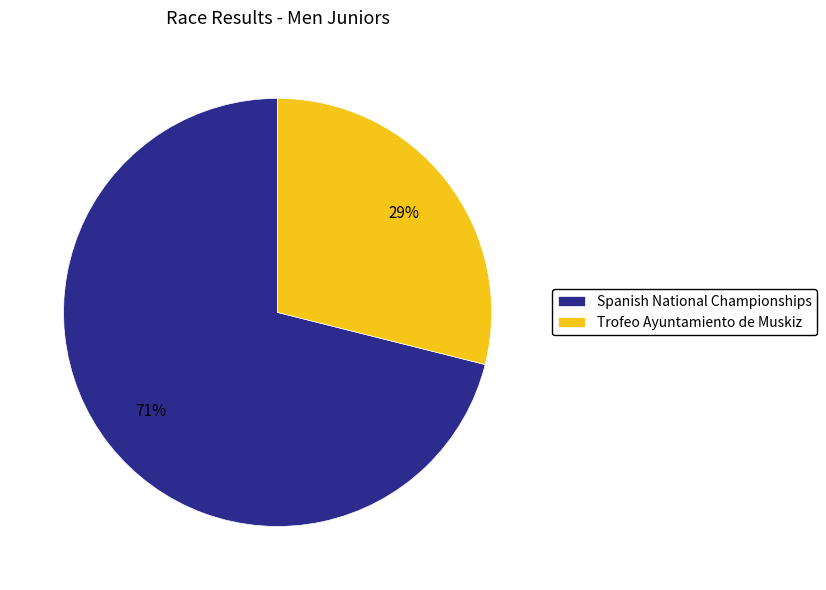

Which has a higher value, Spanish National Championships or Trofeo Ayuntamiento de Muskiz?

Spanish National Championships